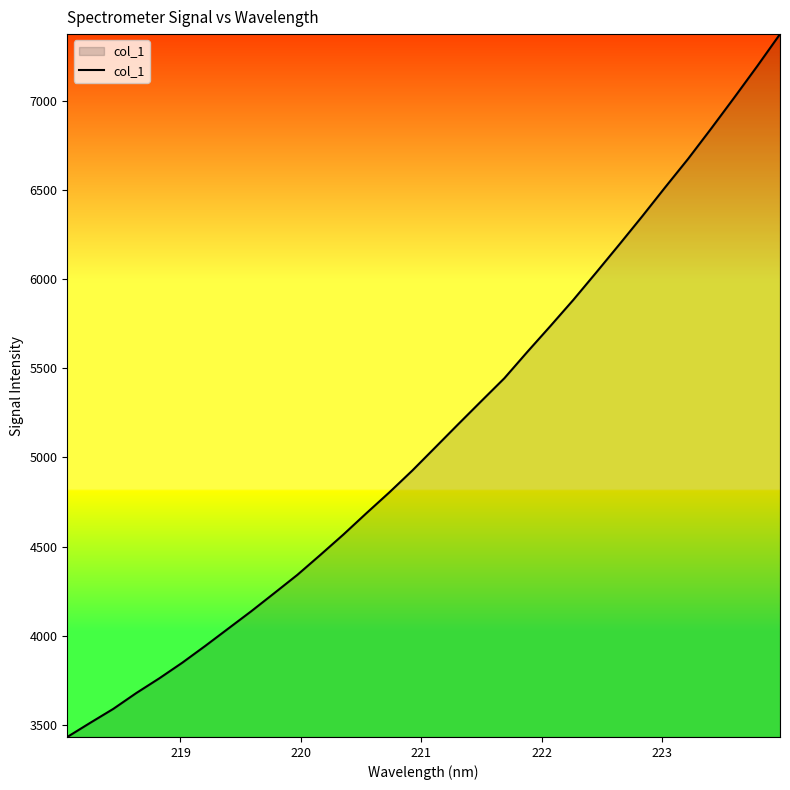

What is the sum of all values?

164391.0